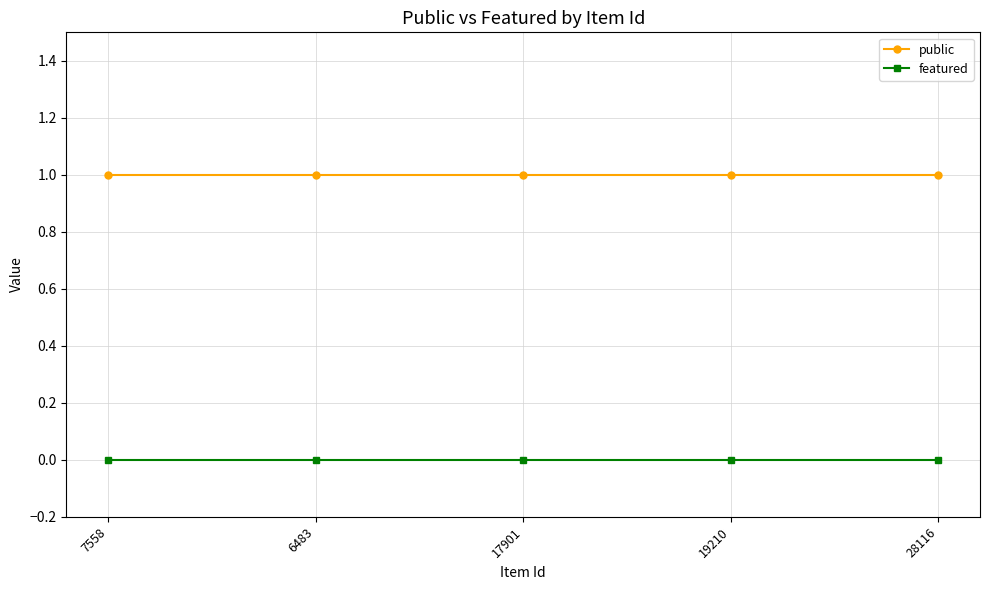

At how many categories does at least one series exceed 0?

5